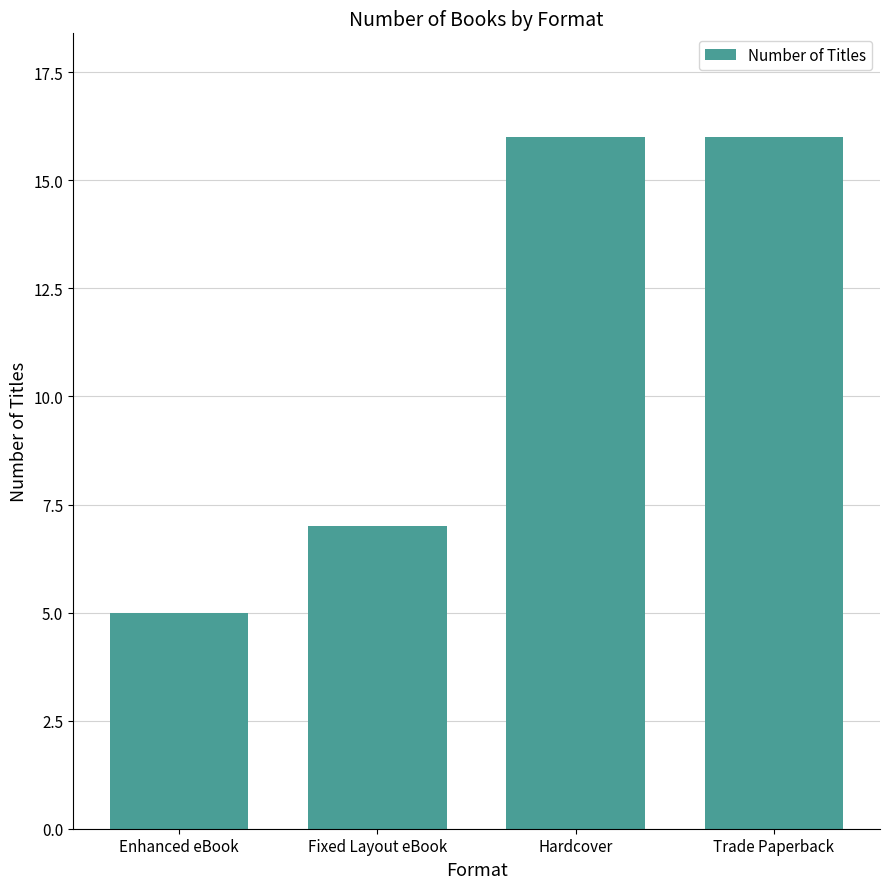

What is the sum of all values?

44